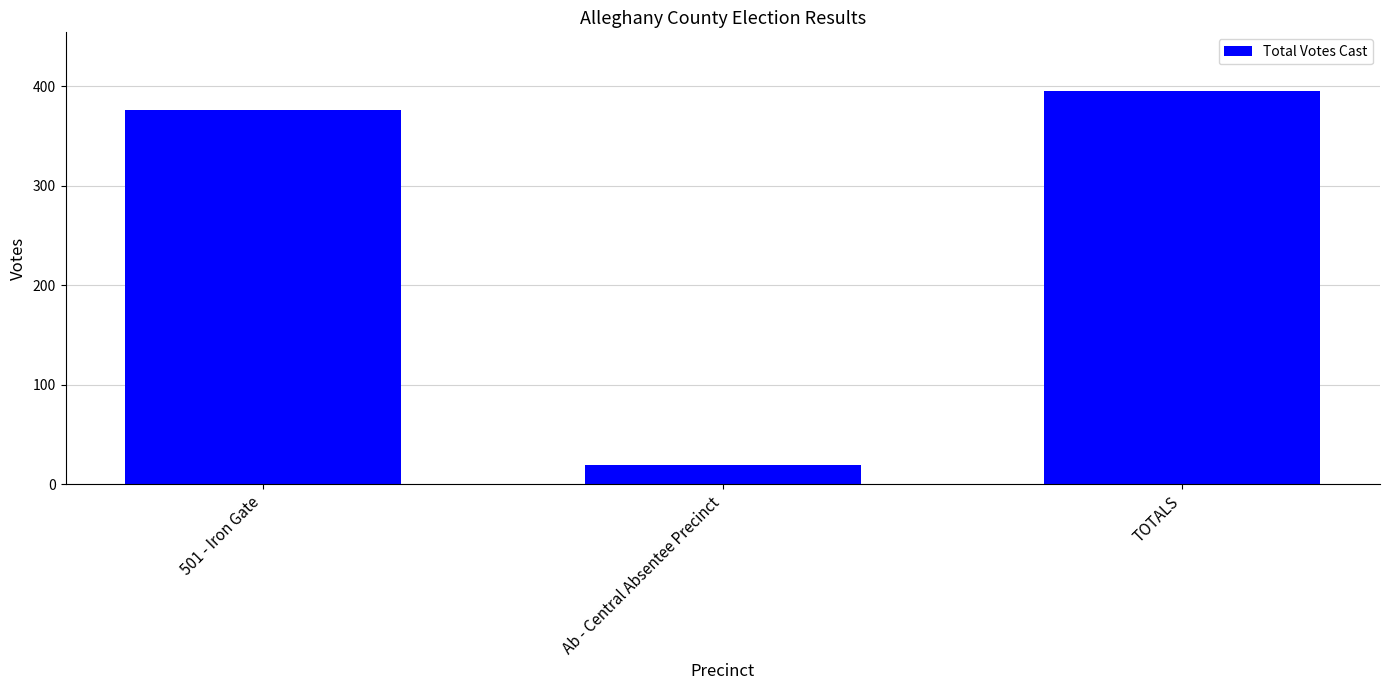

What is the greatest value displayed?

395